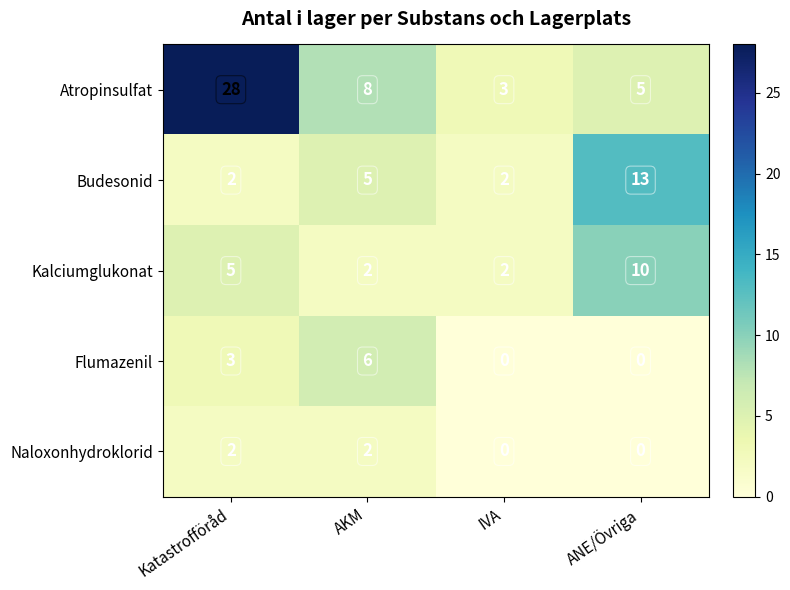

At which label does Flumazenil reach its peak?

AKM